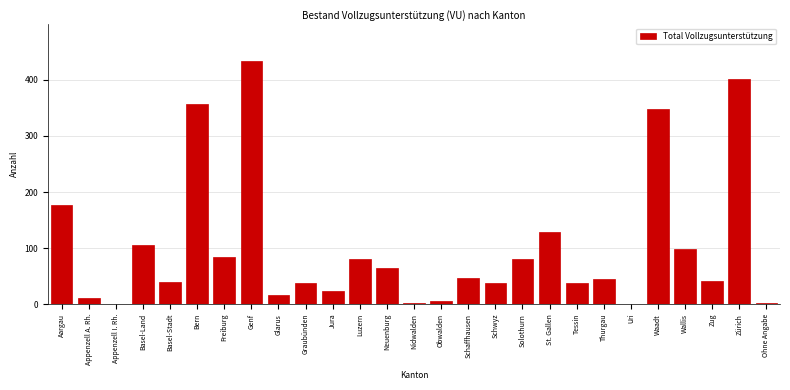

What is the sum of the values at Zürich and Luzern?

481